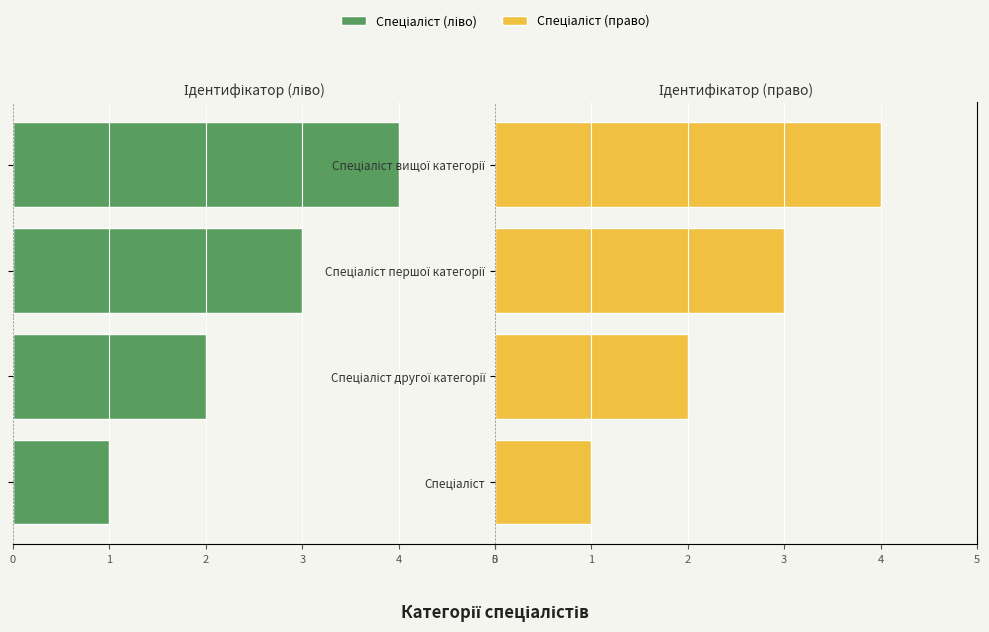

Is it true that Спеціаліст (право) equals 4 at Спеціаліст вищої категорії?

True